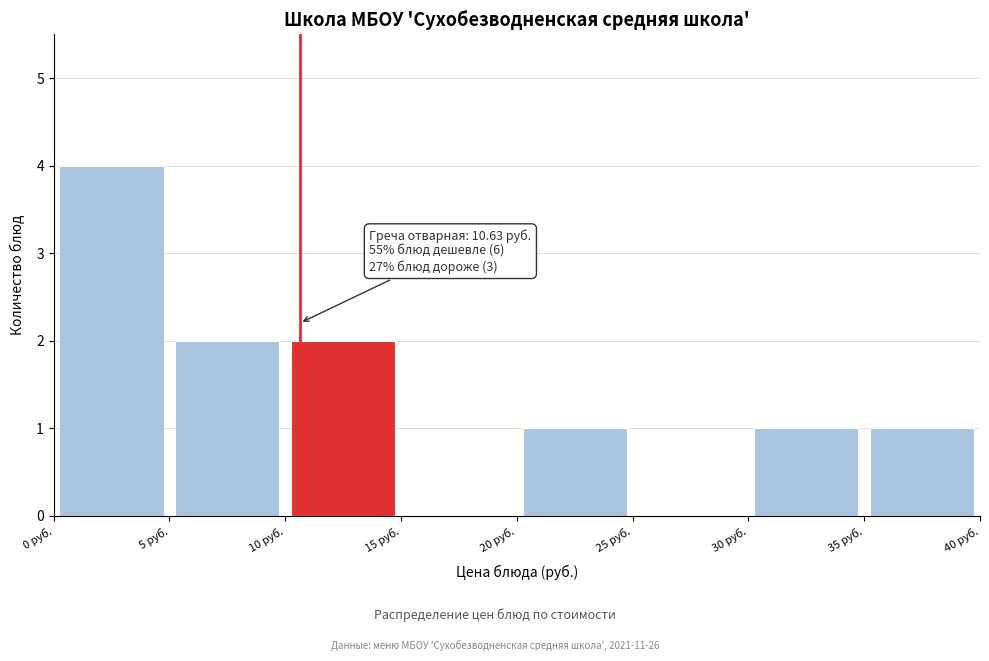

Over which range of the x-axis is the bar tallest?

0 to 5